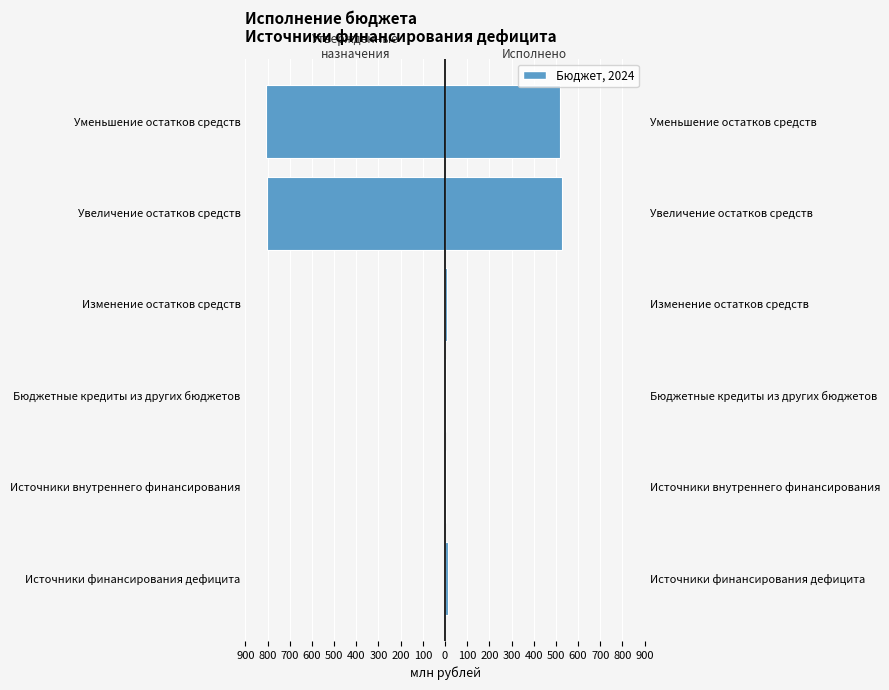

Which series has the largest range (max minus min)?

Утвержденные назначения (млн руб.)